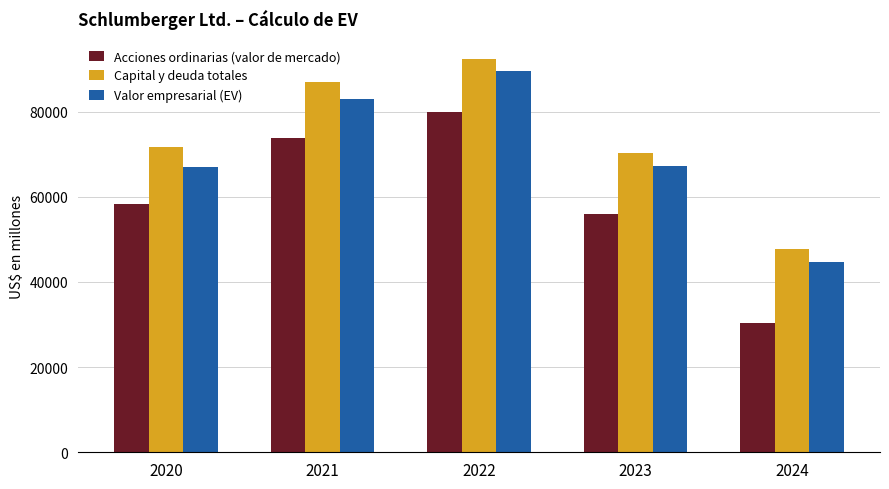

Which series has the largest total across all categories?

Capital y deuda totales